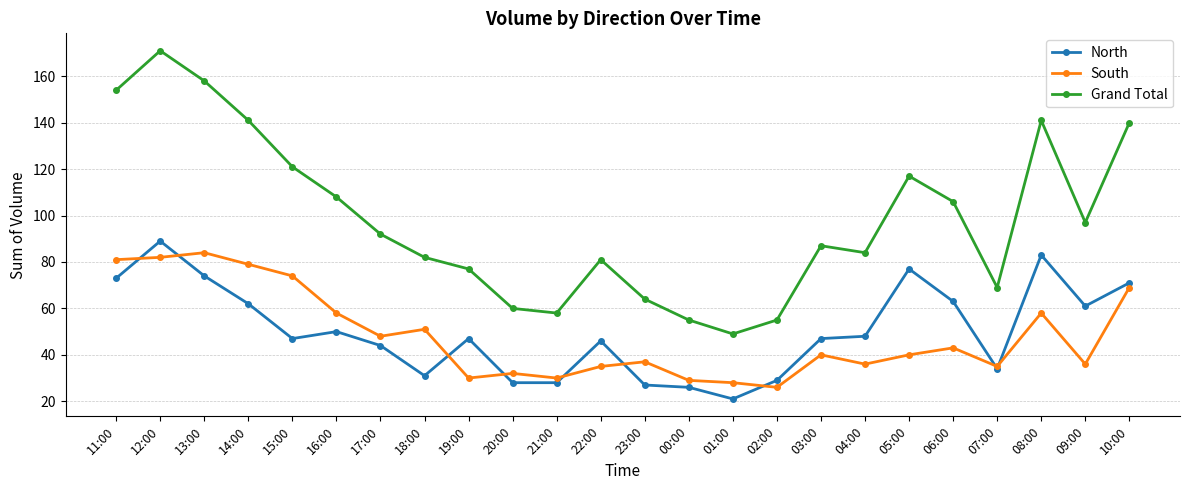

Does the chart display data point markers on the line(s)?

Yes